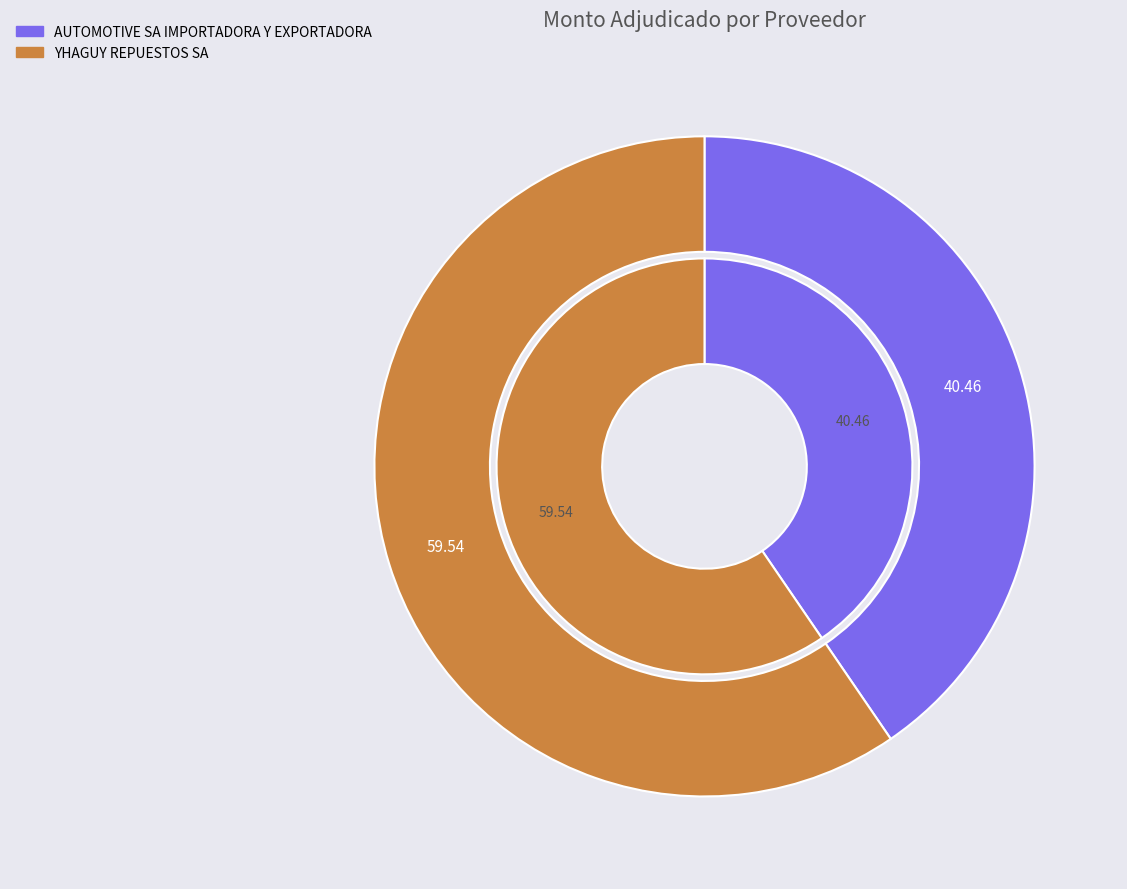

Which category has the biggest portion of the pie?

YHAGUY REPUESTOS SA